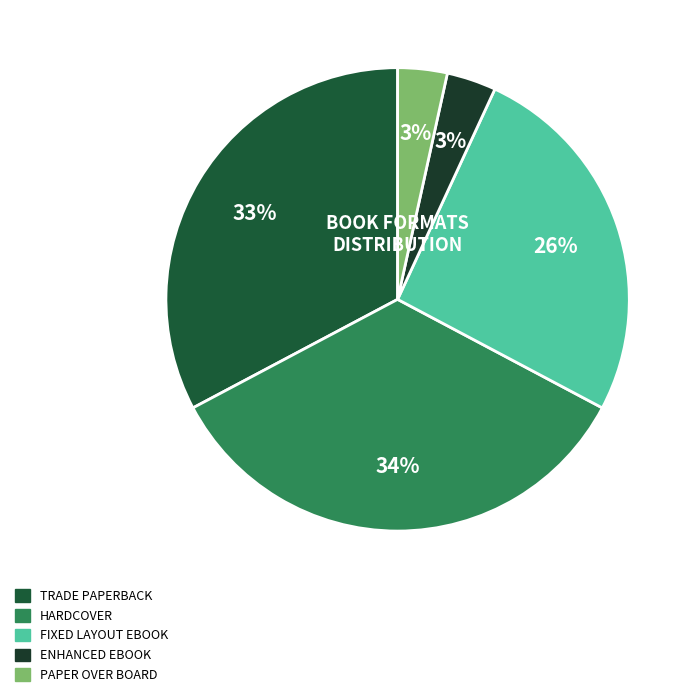

How many slices are in this pie chart?

5